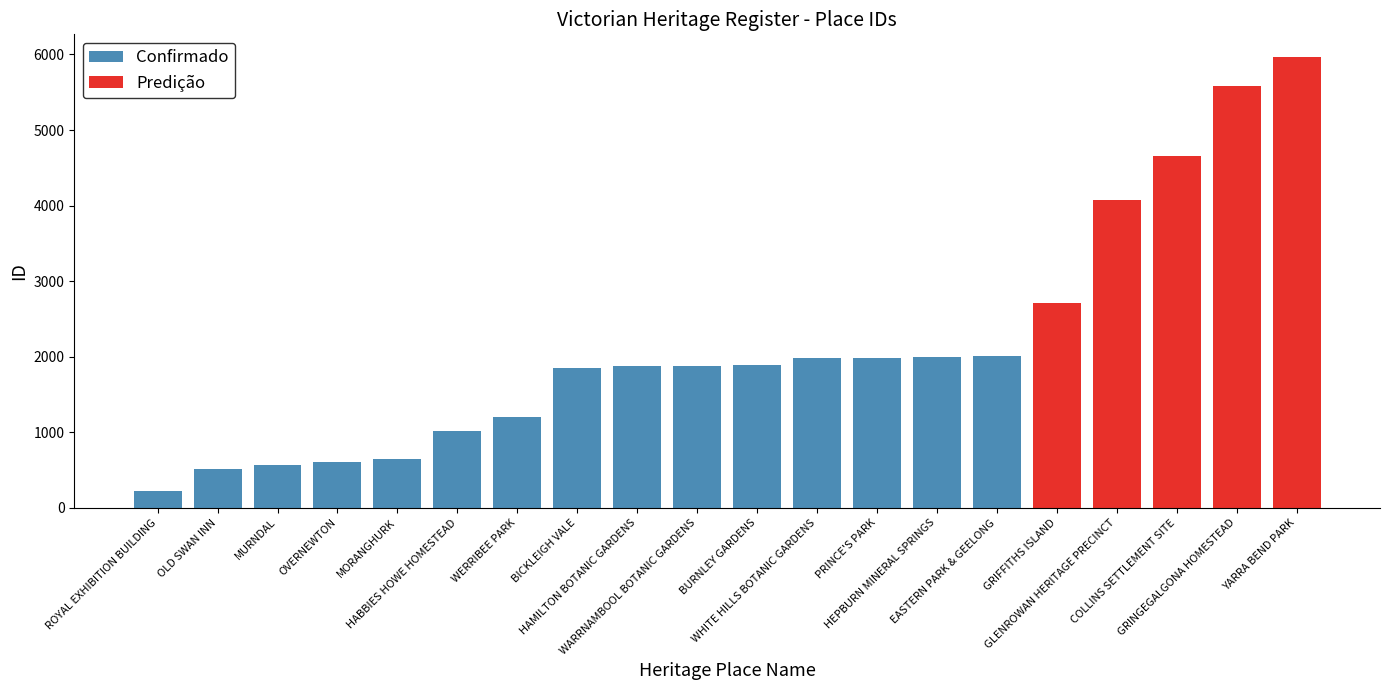

True or false: the data shows 3361 at GRINGEGALGONA HOMESTEAD.

False